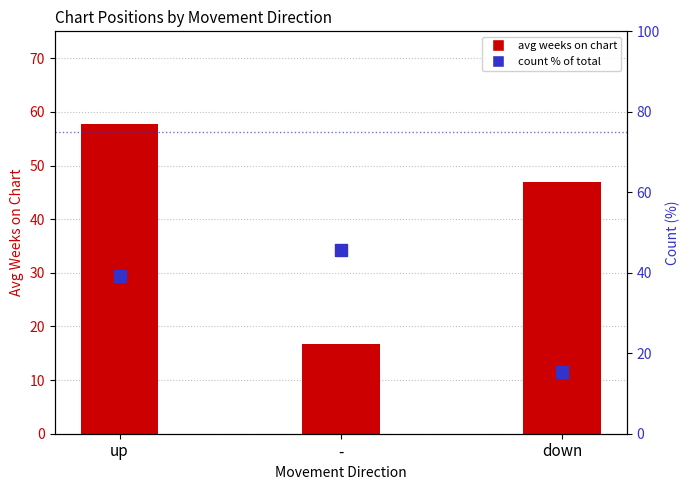

What are all the series names shown in the legend?

avg weeks on chart, count % of total